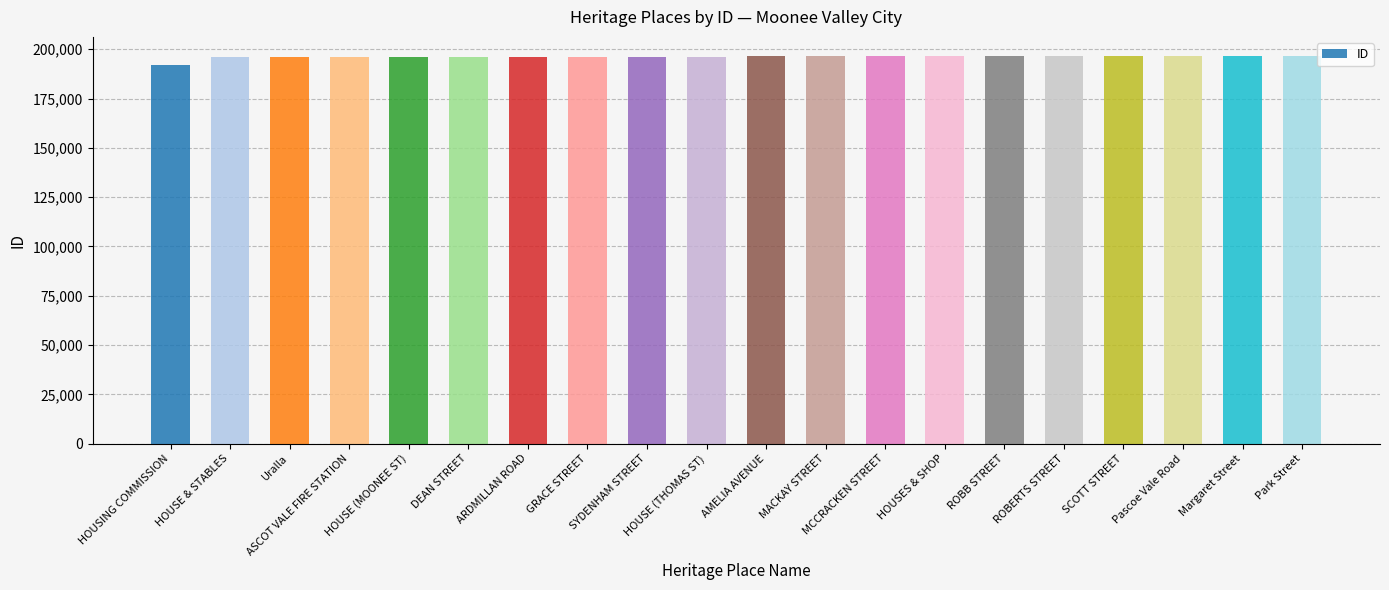

What is the label of the 17th bar from the left?

SCOTT STREET